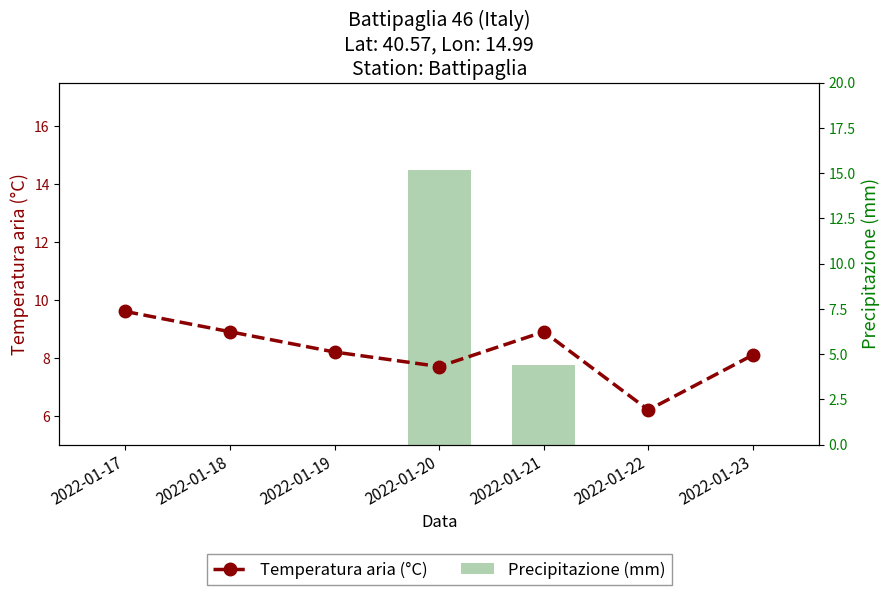

Where does the Temperatura aria (°C) series first go above 8?

2022-01-17